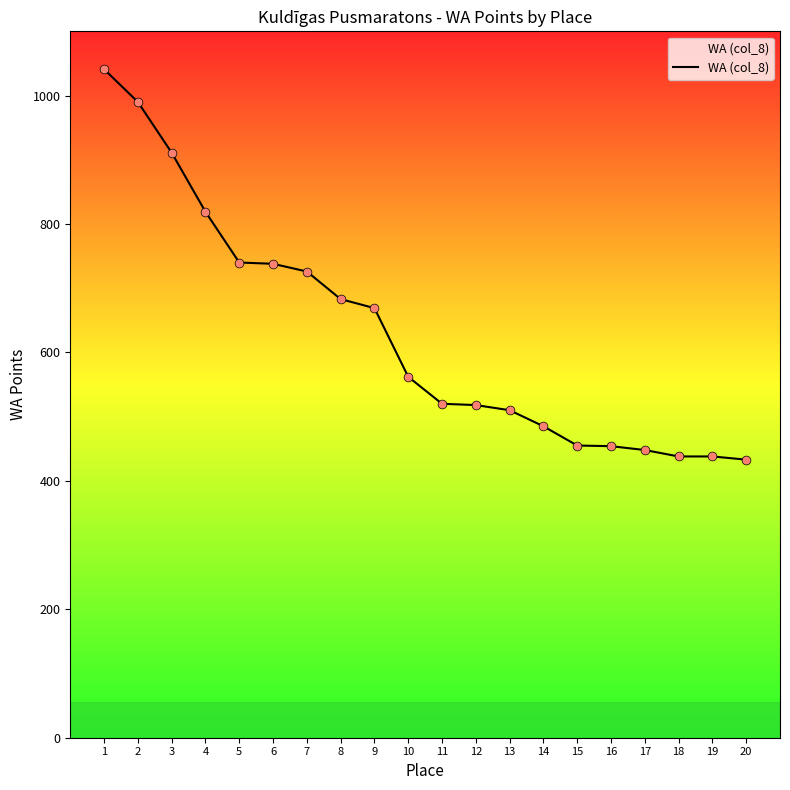

Approximately how many times larger is the value at 9 compared to 13?

1.3